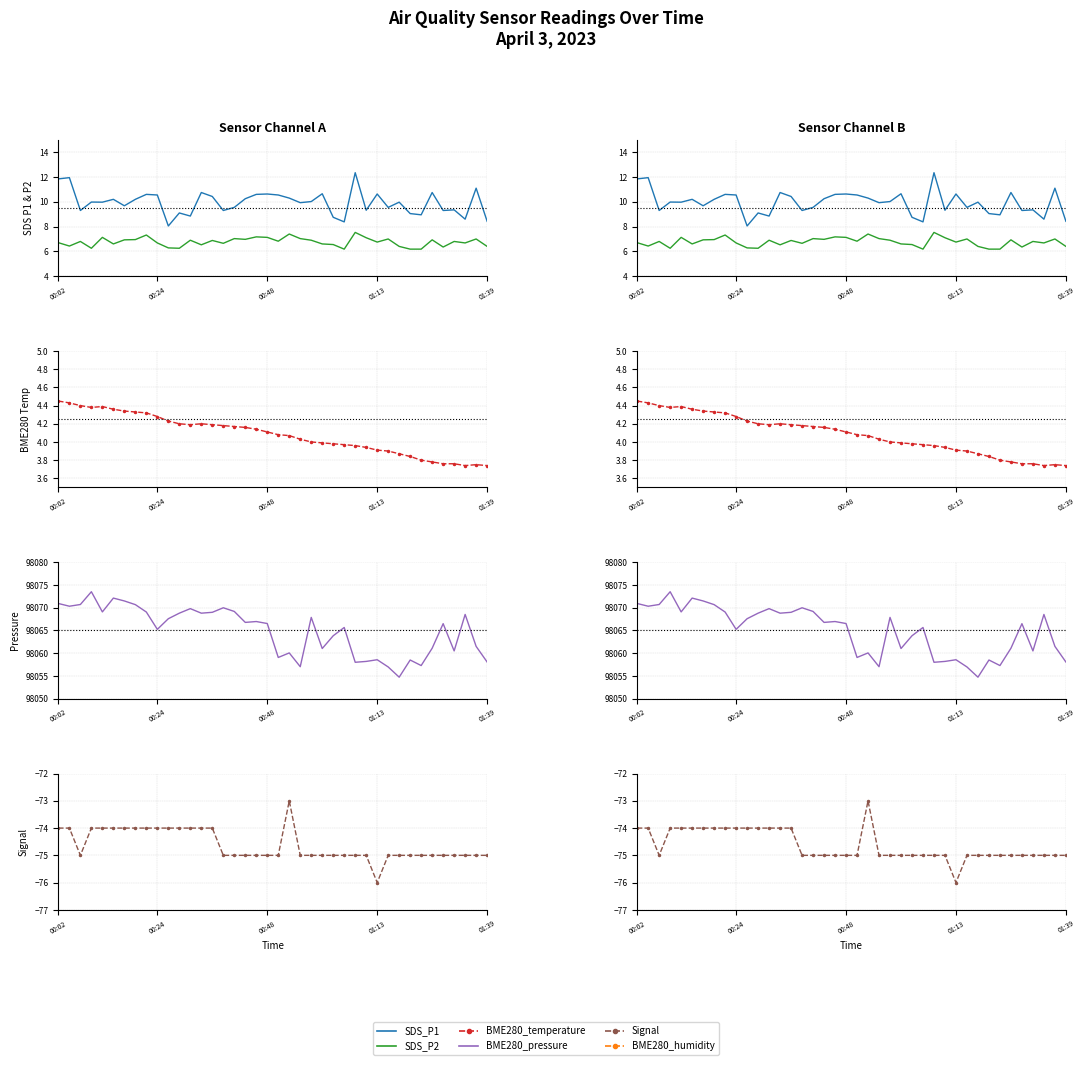

How many distinct data groups are displayed?

5